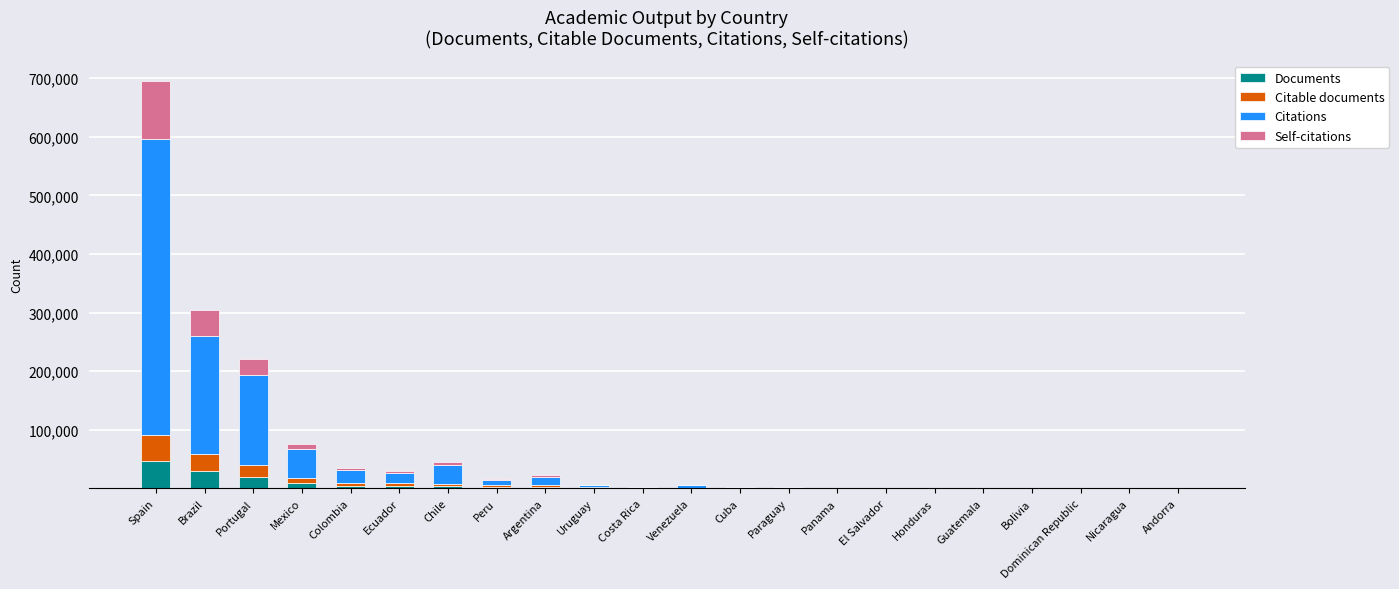

What is the maximum value for Documents?

46502